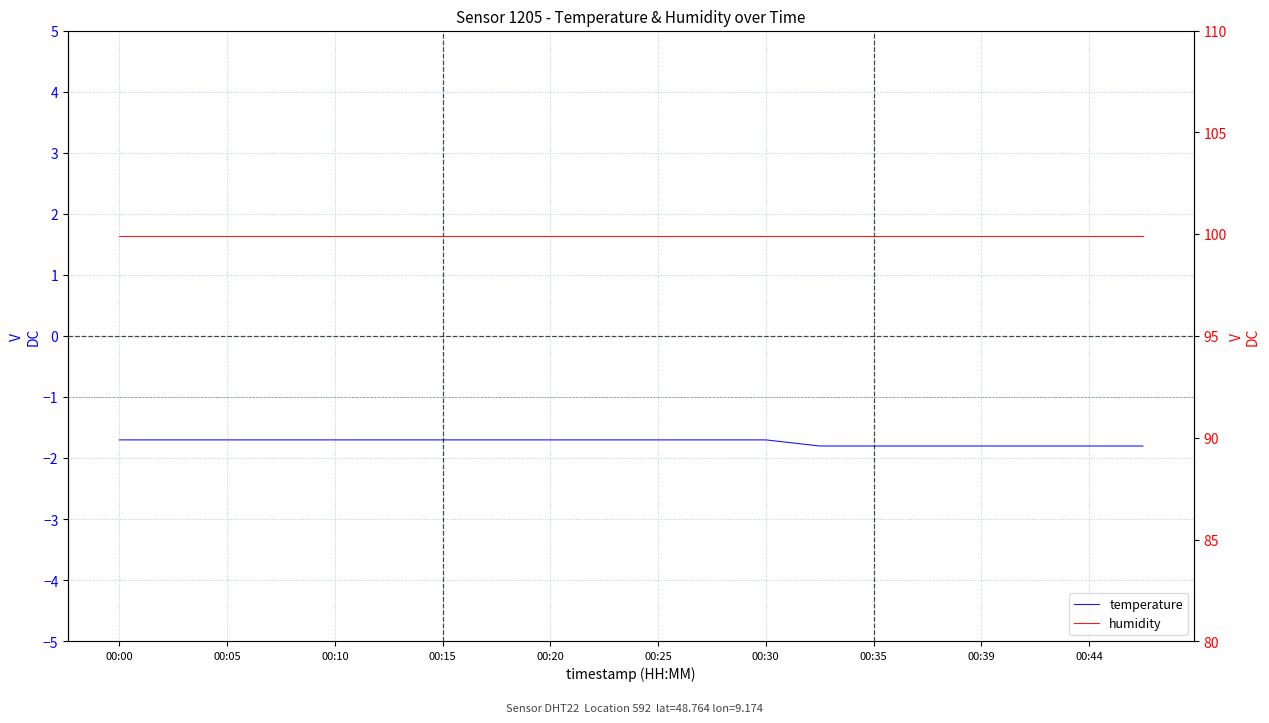

What is the difference between the temperature values at 13 and 00:30?

0.1